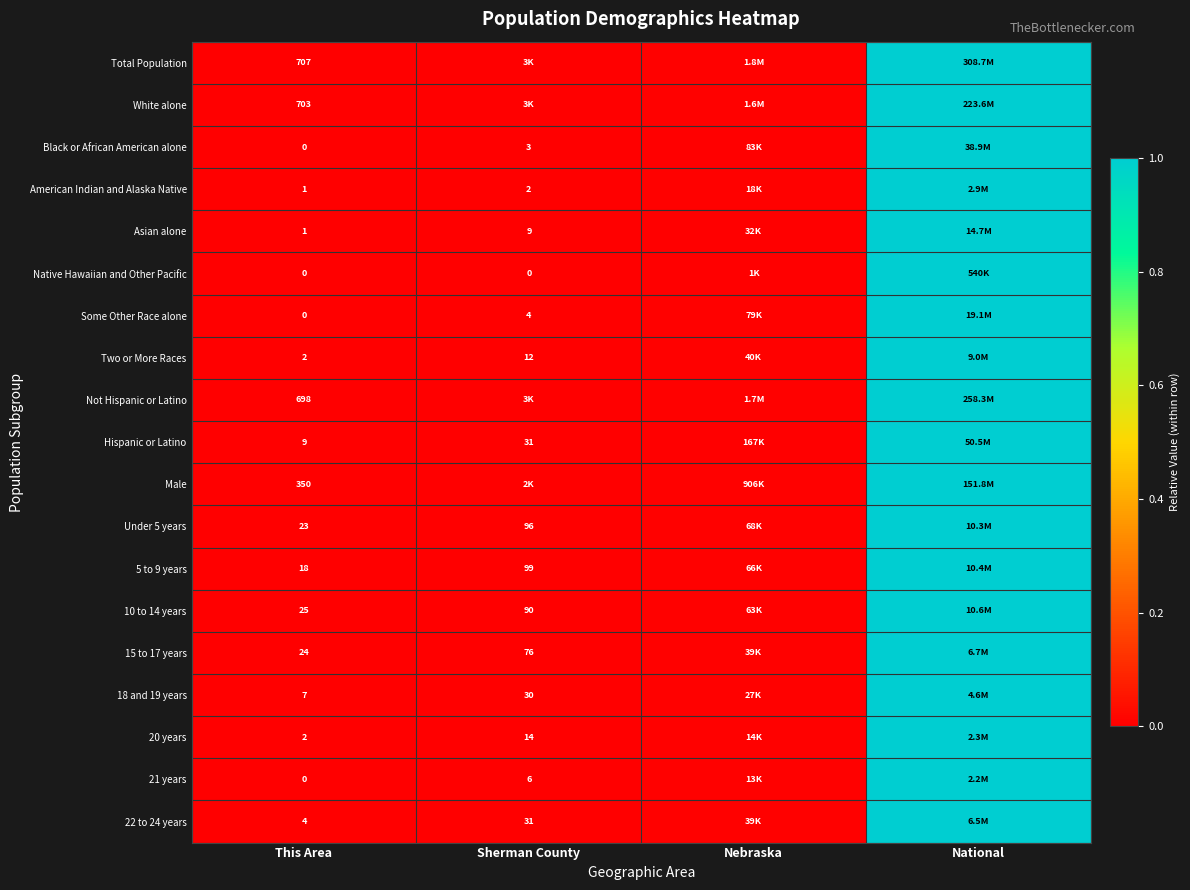

Which category has the highest value across all series?

National